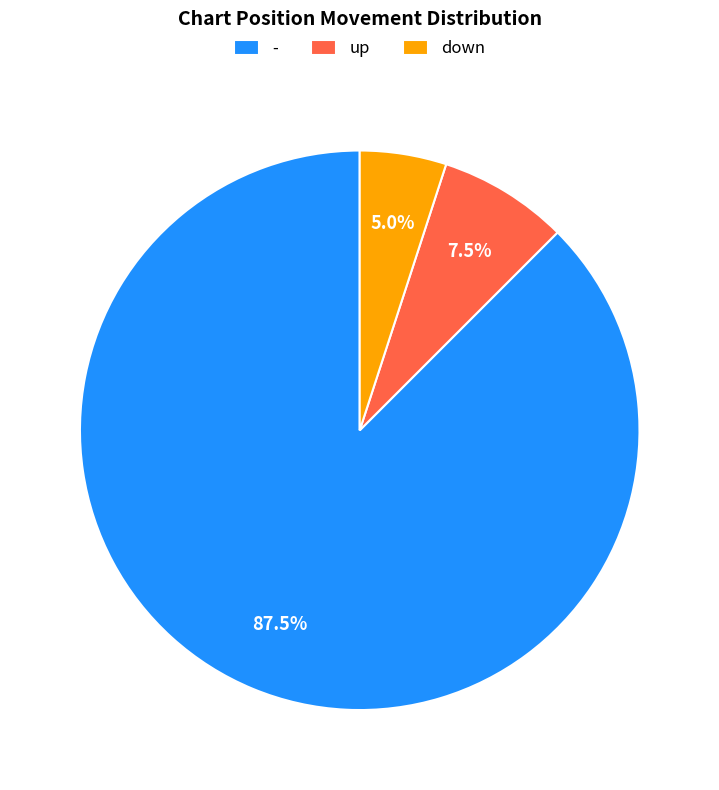

What portion of the pie excludes -?

12.5%